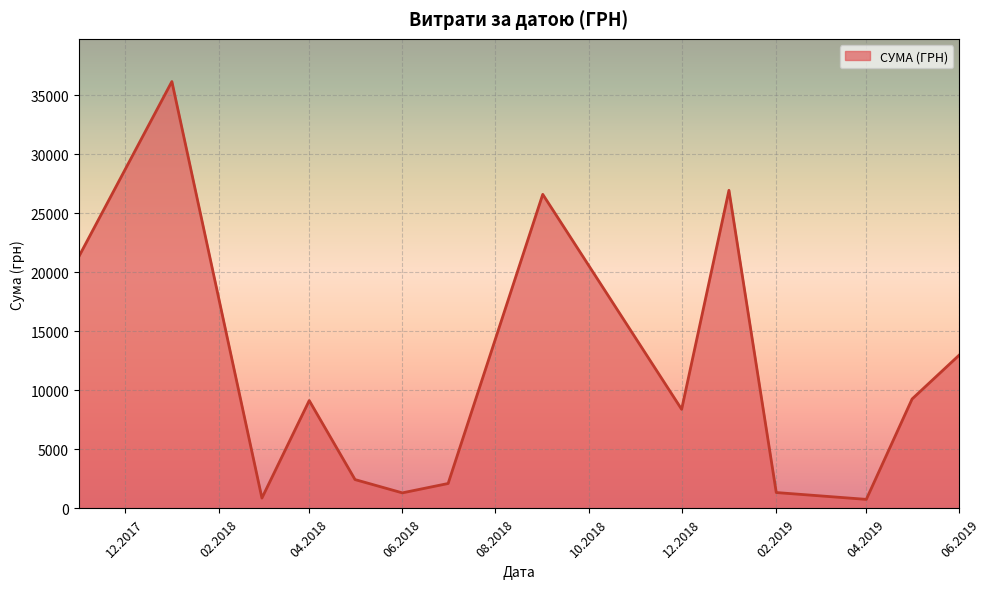

What is the maximum value shown in the chart?

36174.0